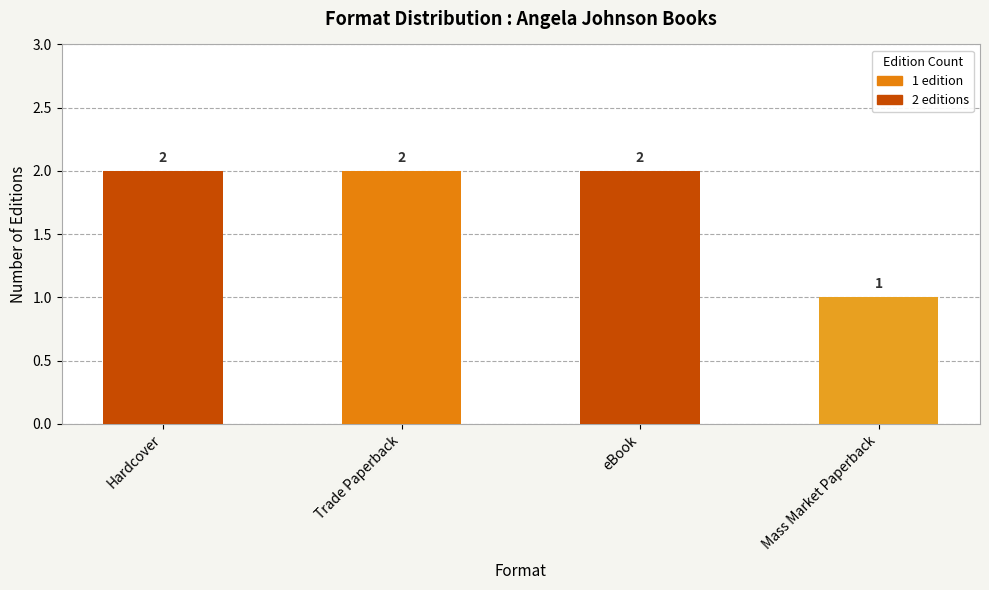

What is the sum of all values?

7